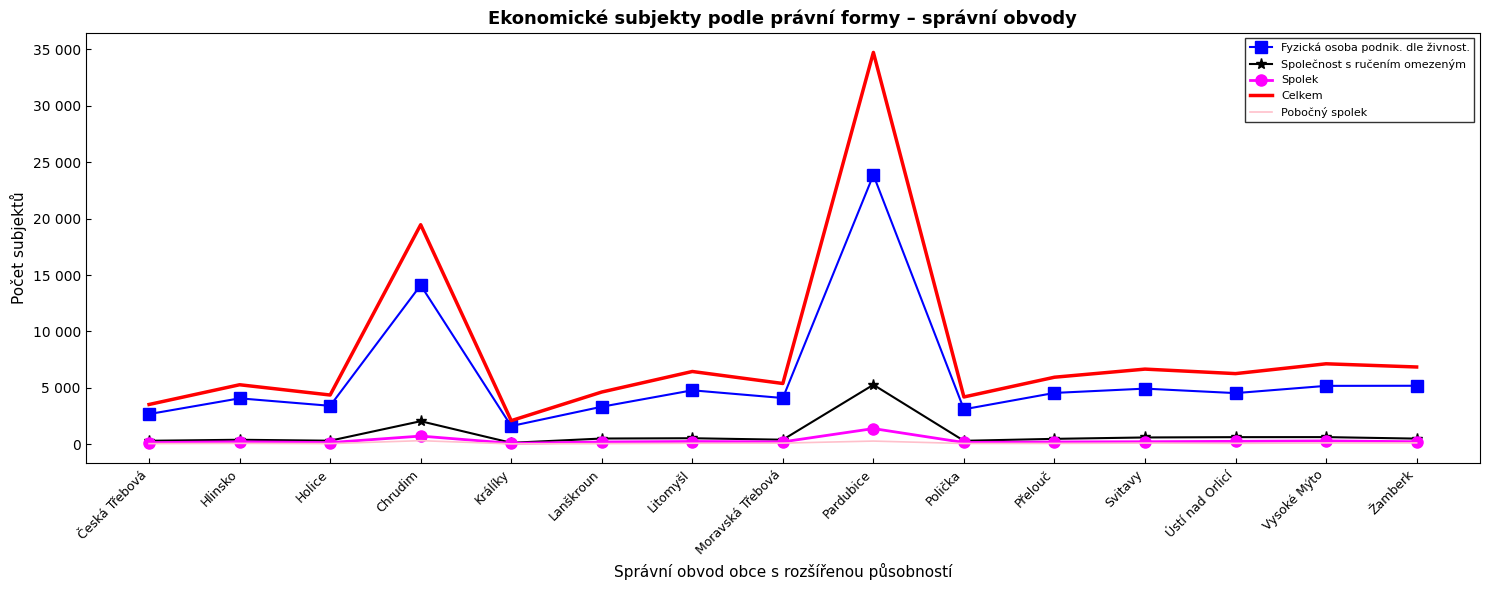

What are all the series names shown in the legend?

Fyzická osoba podnik. dle živnost., Společnost s ručením omezeným, Spolek, Celkem, Pobočný spolek